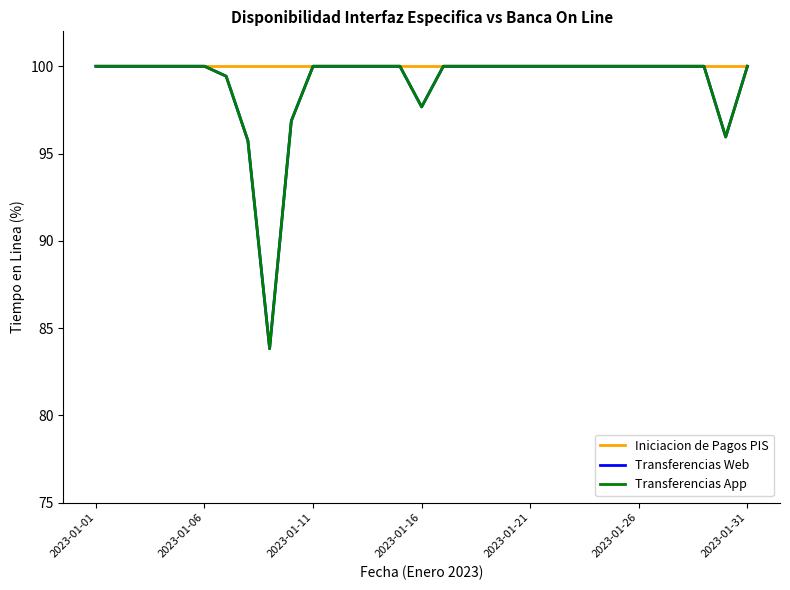

Does the chart display data point markers on the line(s)?

No